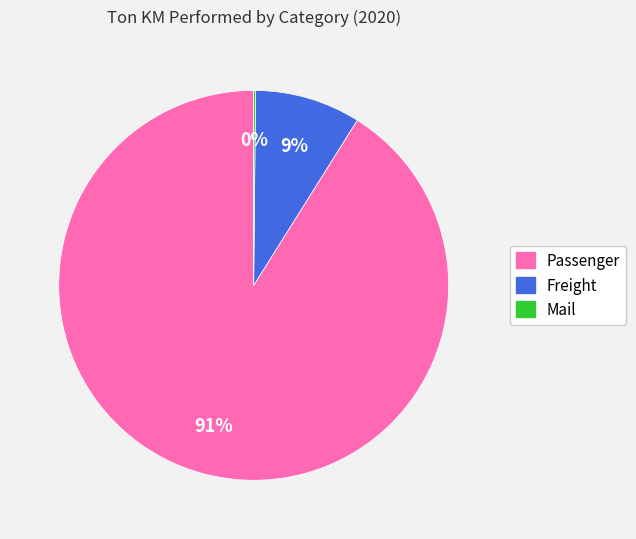

What is the largest slice in the pie chart?

Passenger